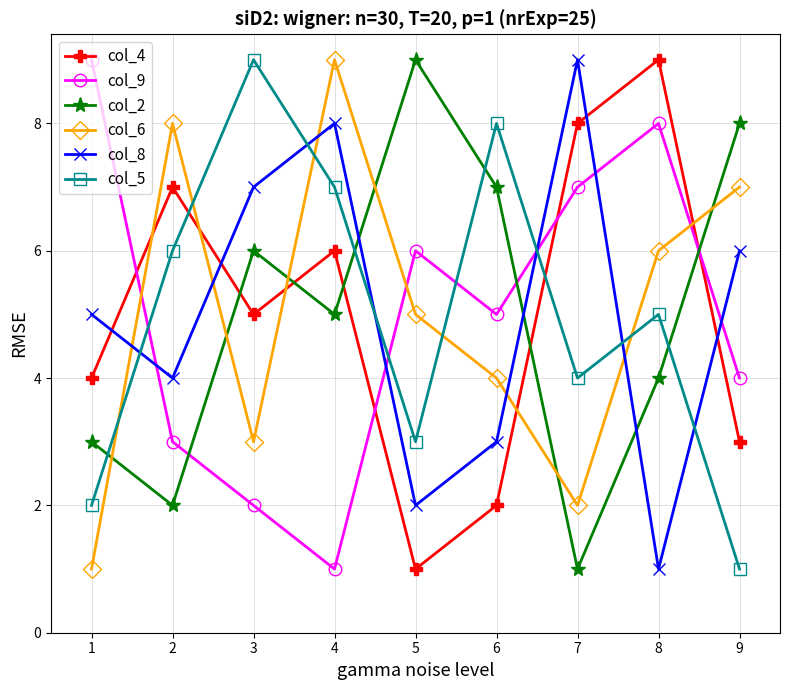

How many lines are shown in the chart?

6